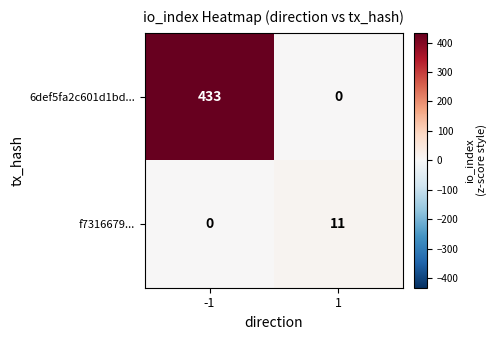

Rank the series by their average value, from lowest to highest.

f7316679..., 6def5fa2c601d1bd...